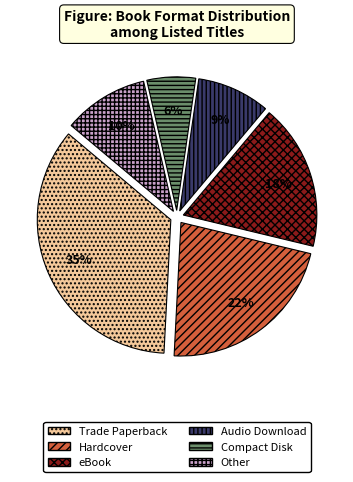

Does any single category account for the majority?

No